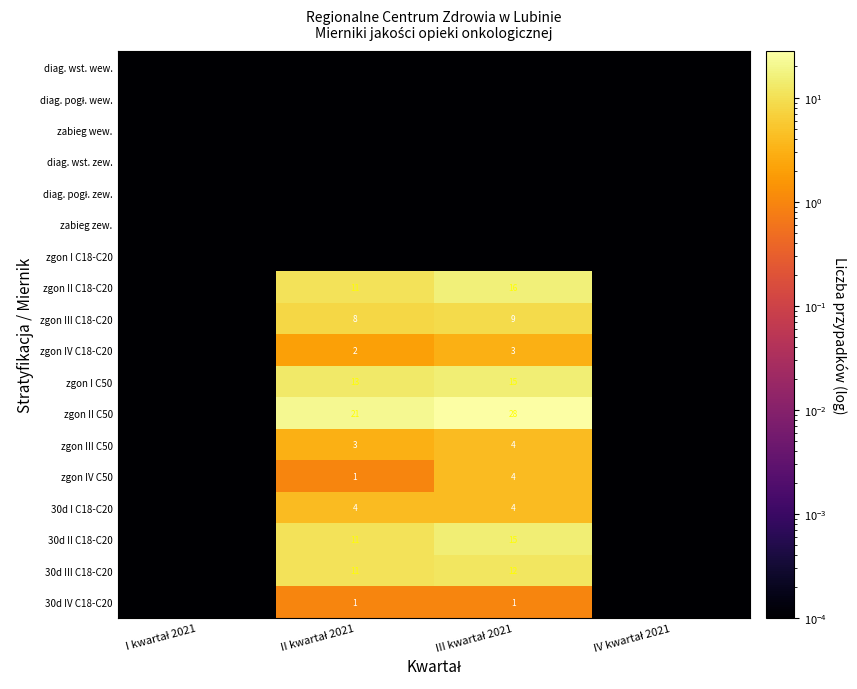

At how many categories does at least one series exceed 20?

2